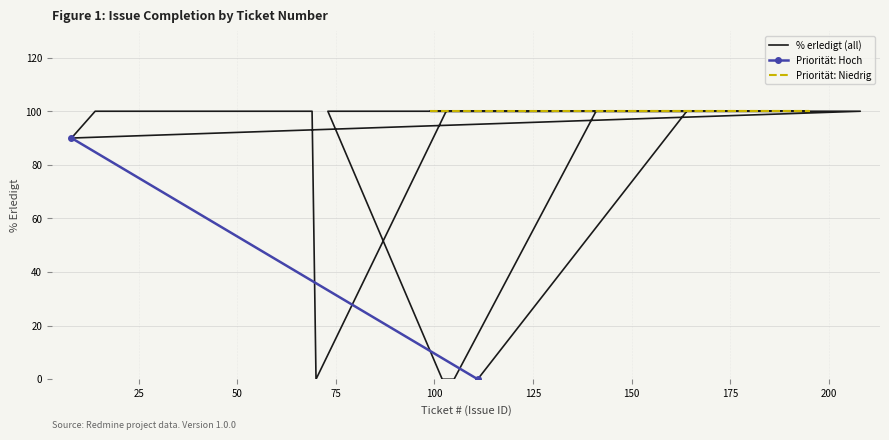

What is the value of the 8th point from the left?

100